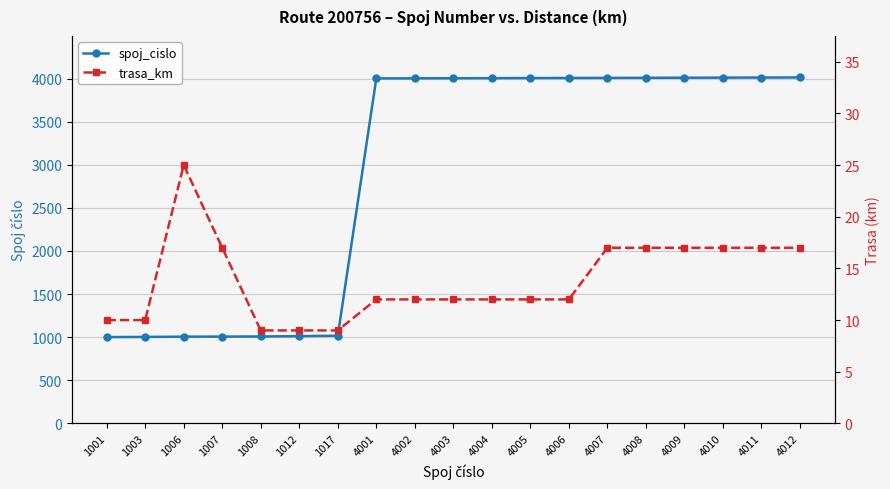

True or false: spoj_cislo has a value of 4003 at 4003.

True